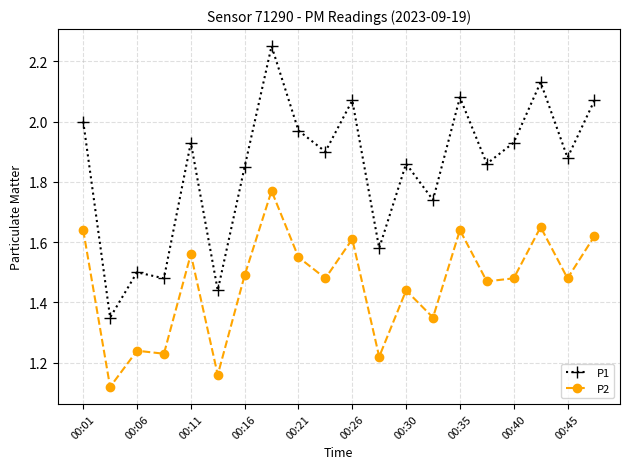

Rank the series by their maximum value, from highest to lowest.

P1, P2